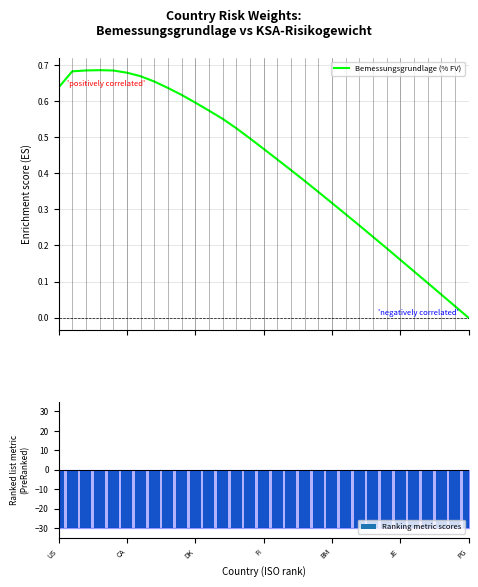

Which label corresponds to the smallest value in the chart?

US